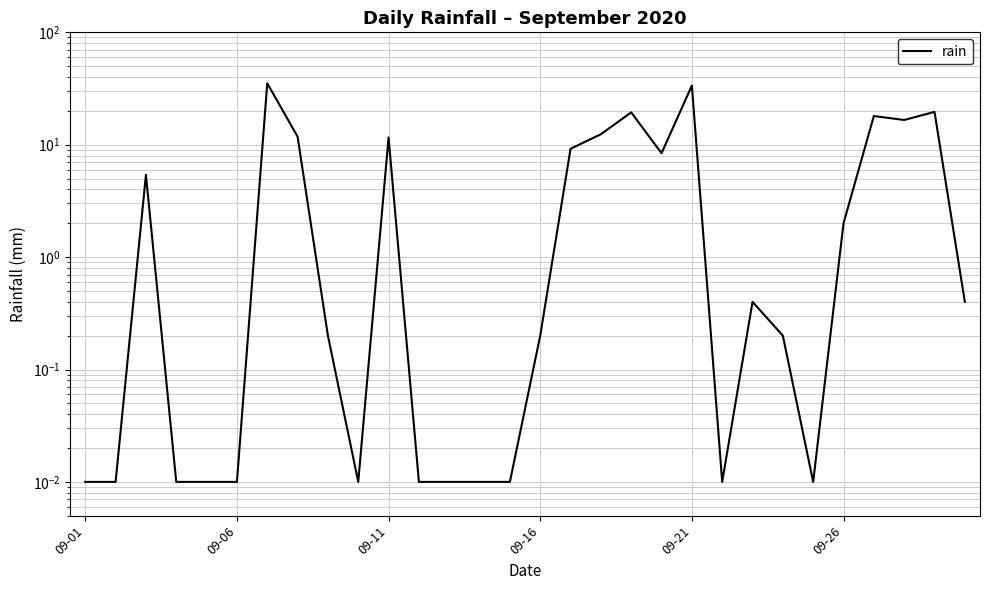

The chart shows a value of 7.9 at 28. True or false?

False